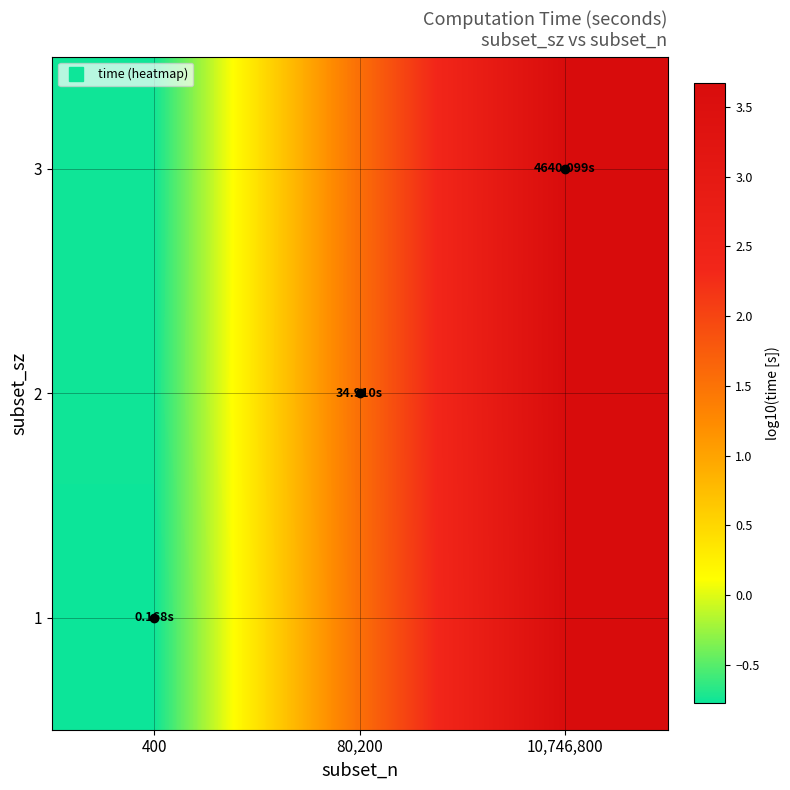

At how many categories does at least one series exceed 3?

1